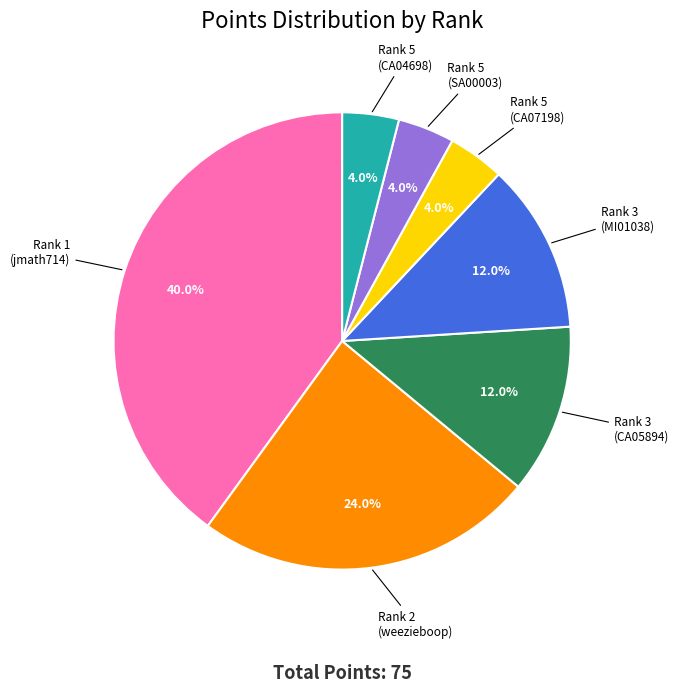

Count the number of slices in the pie.

7